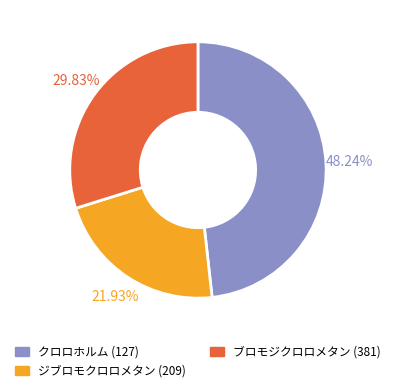

What portion of the pie excludes ジブロモクロロメタン (209)?

78.1%